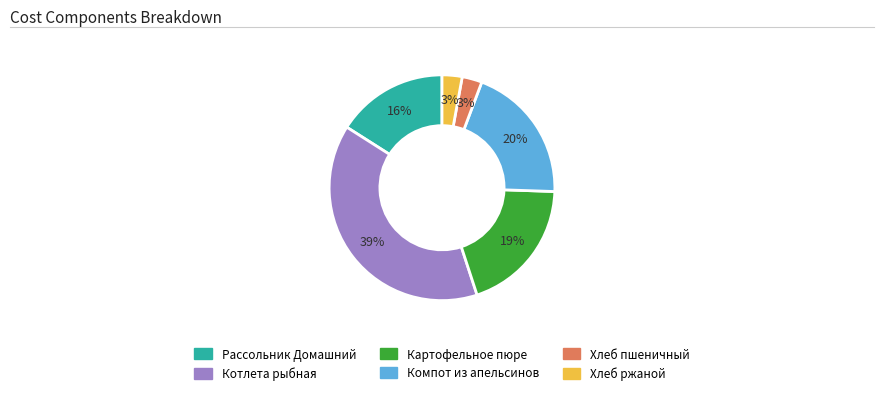

To the nearest percent, what is the difference between the largest and smallest slice percentages?

36%